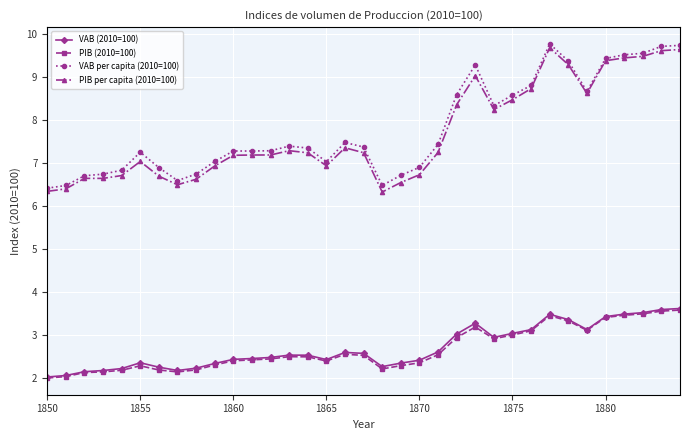

True or false: PIB per capita (2010=100) has more than 1 points higher than both neighbors.

True